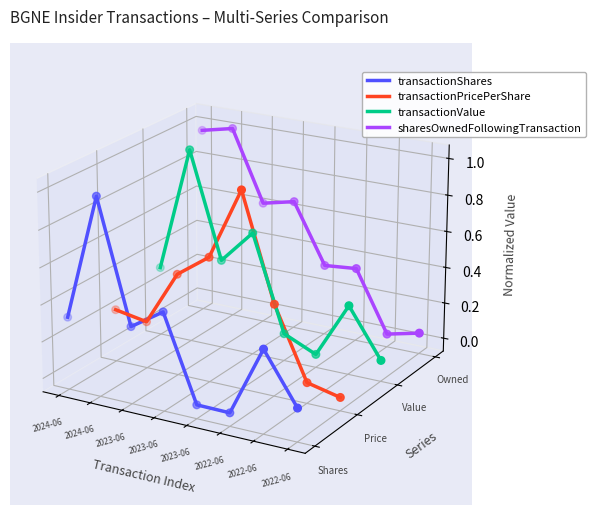

Which series has the widest spread of Y values?

transactionShares